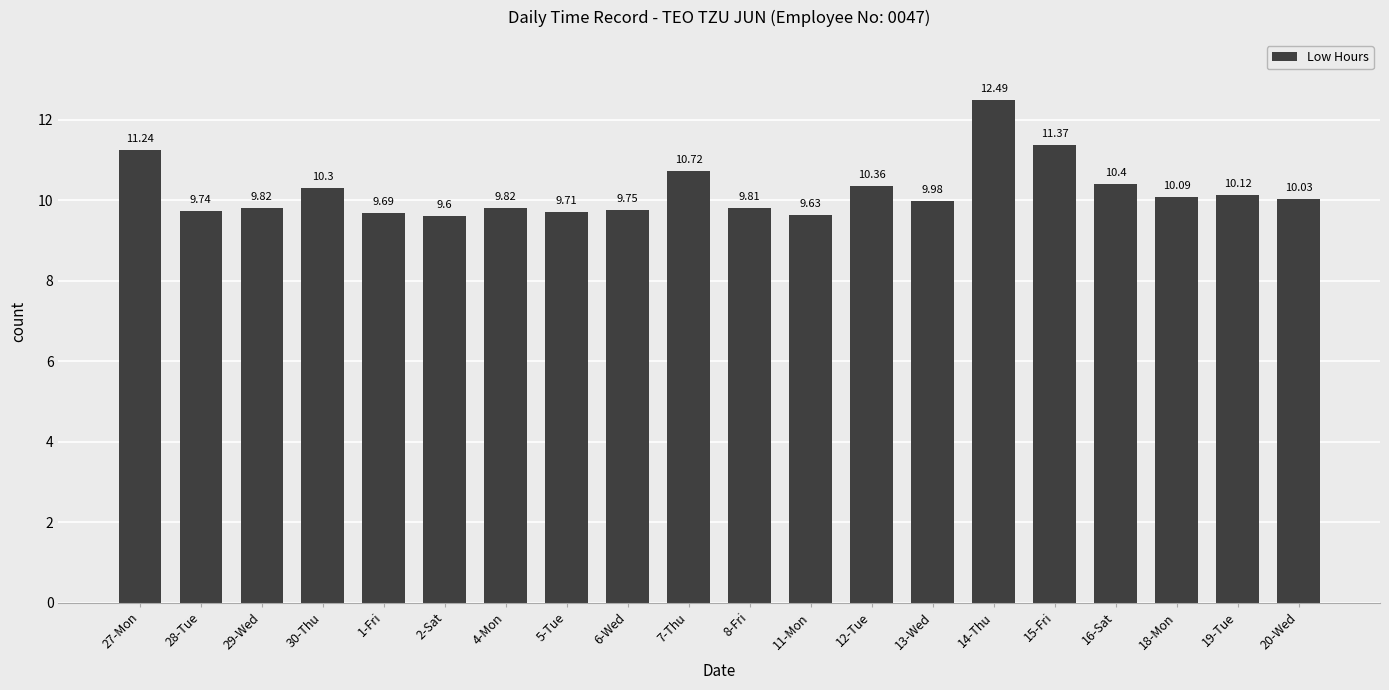

Which has a higher value, 1-Fri or 27-Mon?

27-Mon